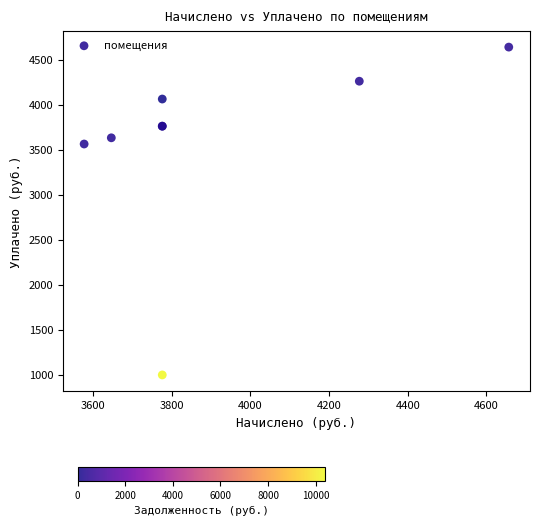

What Y value in the scatter plot is closest to 2820?

3564.5